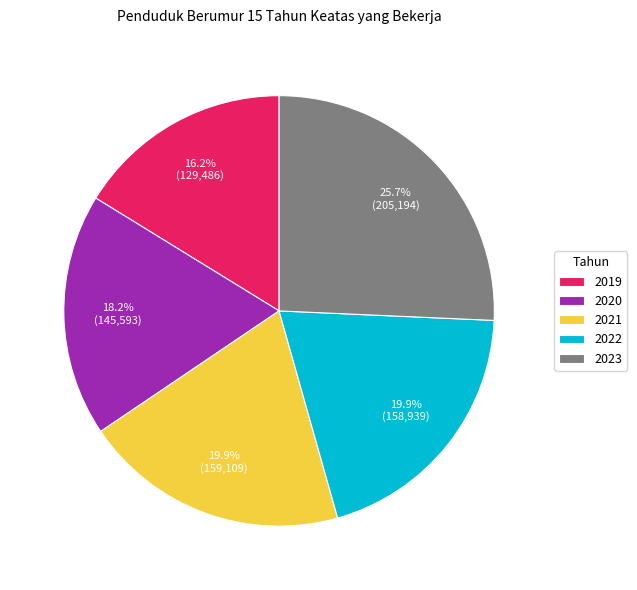

Count the number of slices in the pie.

5